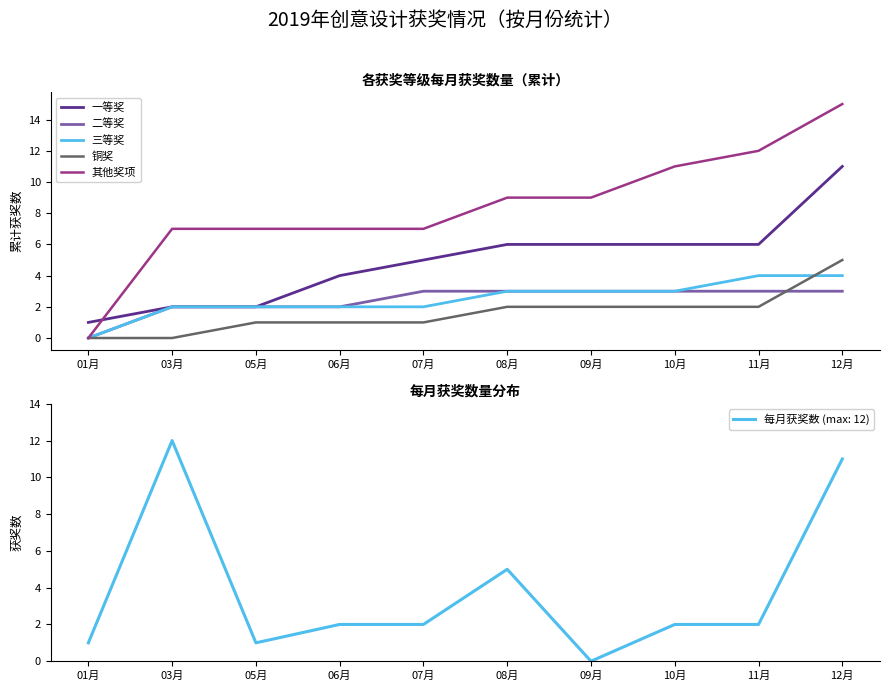

What are all the series names shown in the legend?

一等奖, 二等奖, 三等奖, 铜奖, 其他奖项